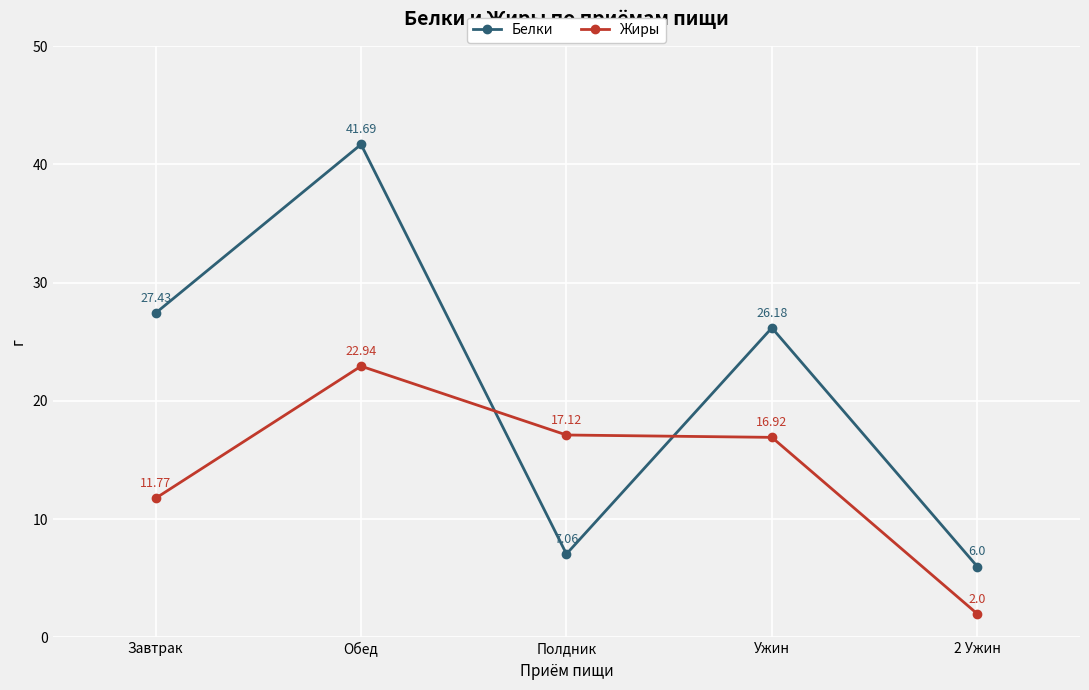

At which category is the sum across all series the highest?

Обед